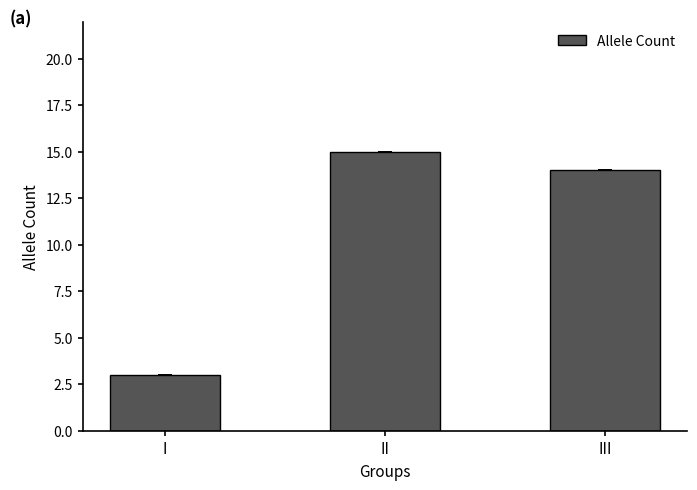

What is the minimum value shown in the chart?

3